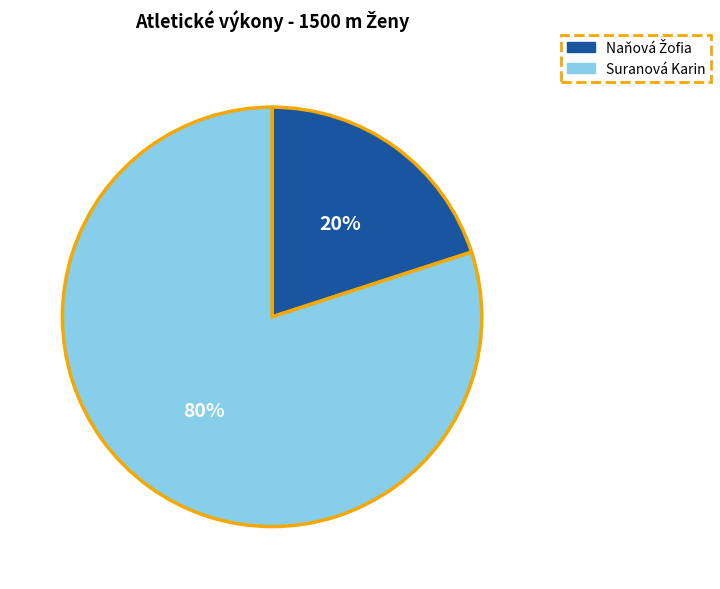

Which category has the biggest portion of the pie?

Suranová Karin